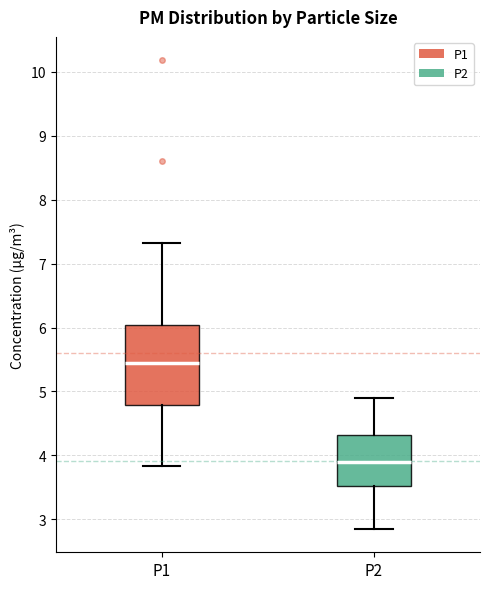

Where does the lower whisker of the box for P2 end on the y-axis? The values are not printed on the chart, so give them approximately, as read against the axis.

2.9